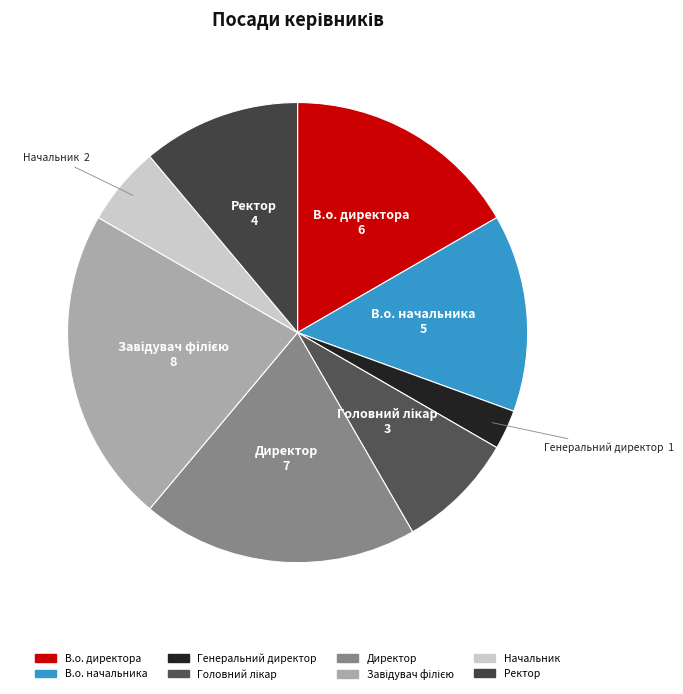

Which slice is the smallest?

Генеральний директор